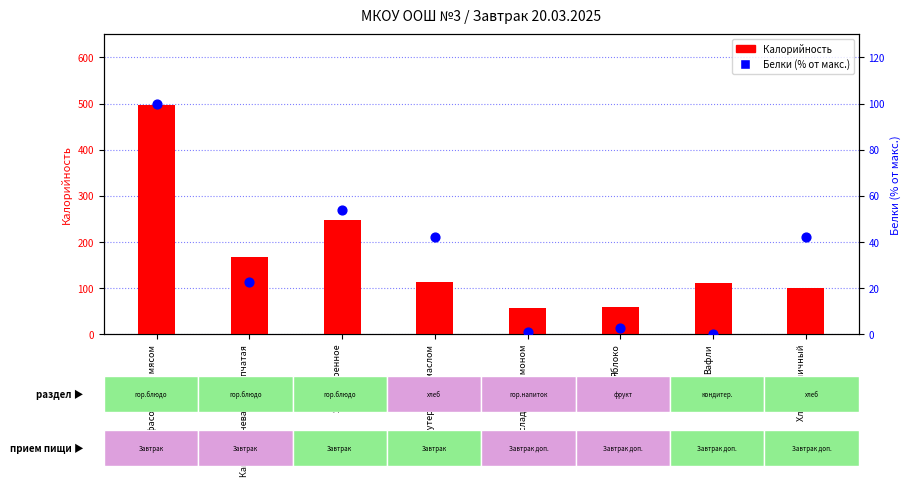

Is the value of Белки (% от макс.) at Яблоко greater than the value of Калорийность at Бутерброд с маслом?

No